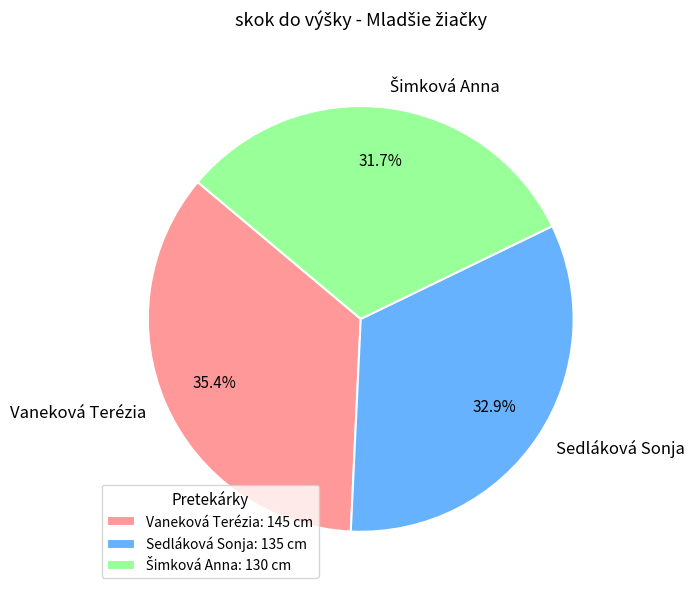

How many slices are in this pie chart?

3